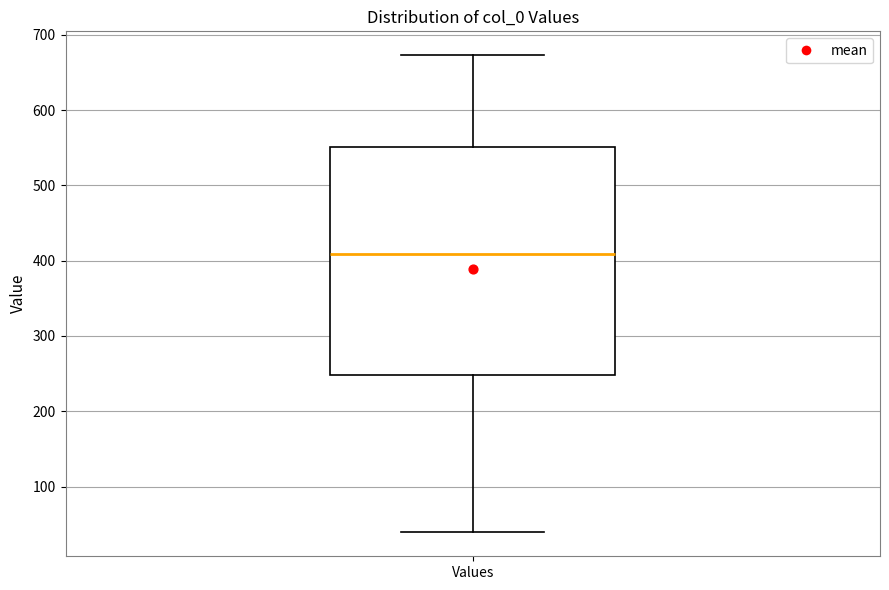

Transcribe this box plot: give where the median line is, the range the box spans, and where the two whiskers end, as read against the y-axis. The values are not printed on the chart, so give them approximately, as read against the axis.

median 410, box 250 to 550, whiskers 40 to 670